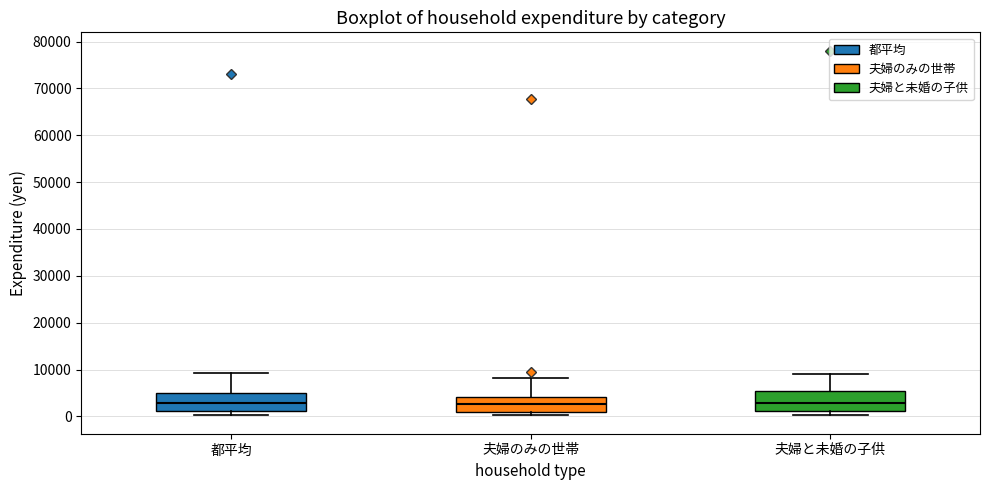

Reading left to right, transcribe this box plot: for each box, give where its median line is, the range the box spans, and where its two whiskers end, as read against the y-axis. The values are not printed on the chart, so give them approximately, as read against the axis.

都平均: median 3000, box 1000 to 5000, whiskers 0 to 9000
夫婦のみの世帯: median 3000, box 1000 to 4000, whiskers 0 to 8000
夫婦と未婚の子供: median 3000, box 1000 to 5000, whiskers 0 to 9000